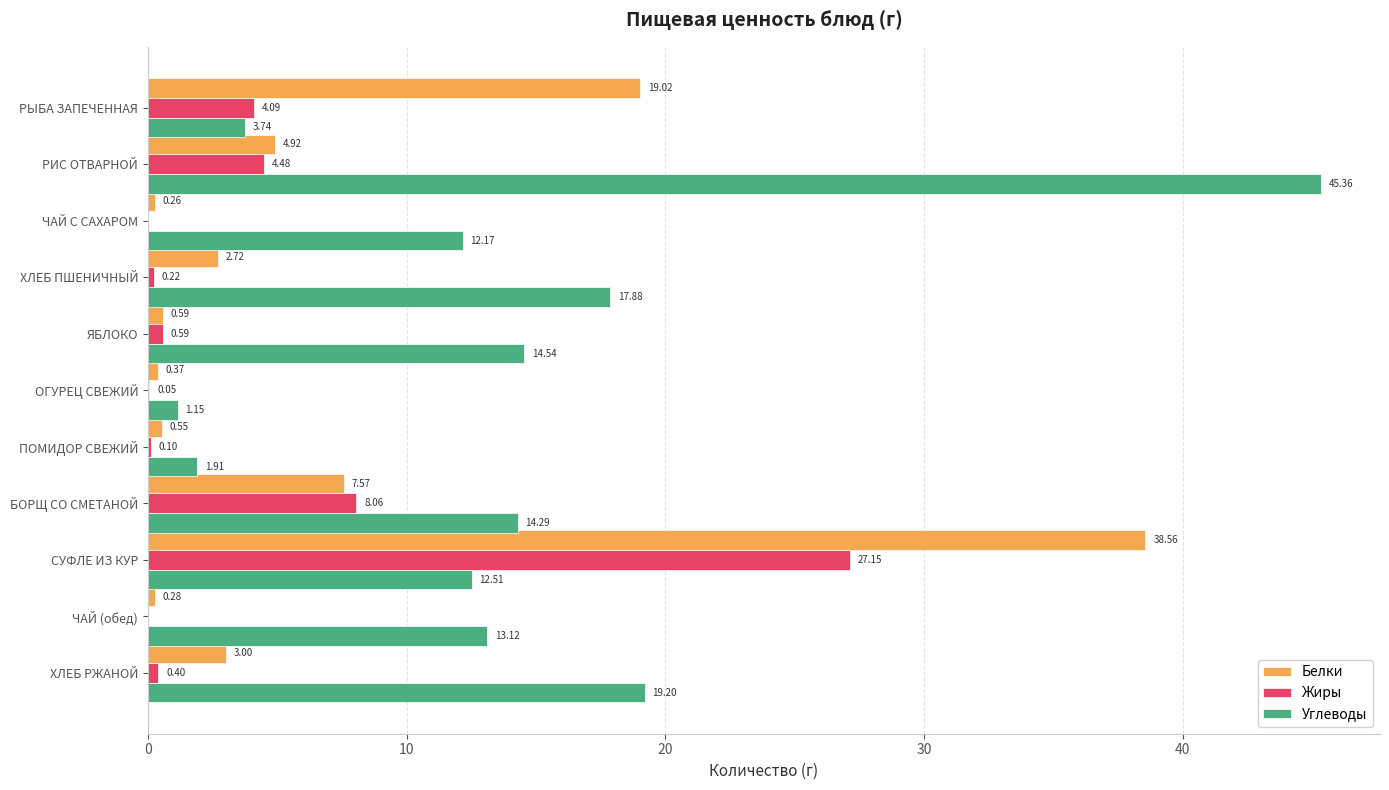

What is the sum of all Жиры values?

45.1